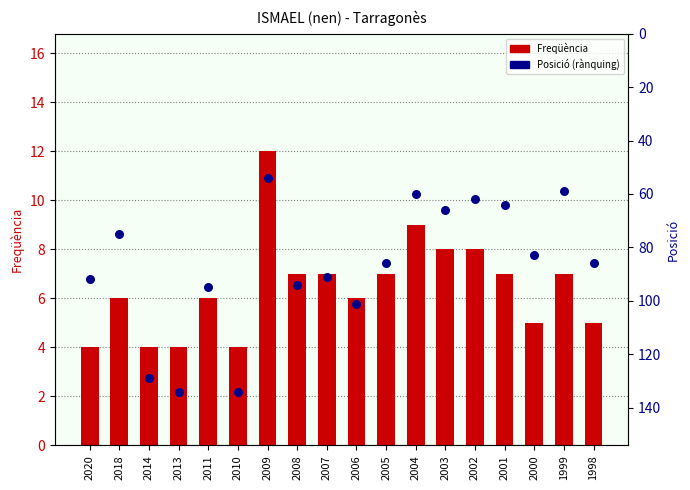

Is the value of Posició (rànquing) at 2009 greater than the value of Freqüència at 1998?

Yes